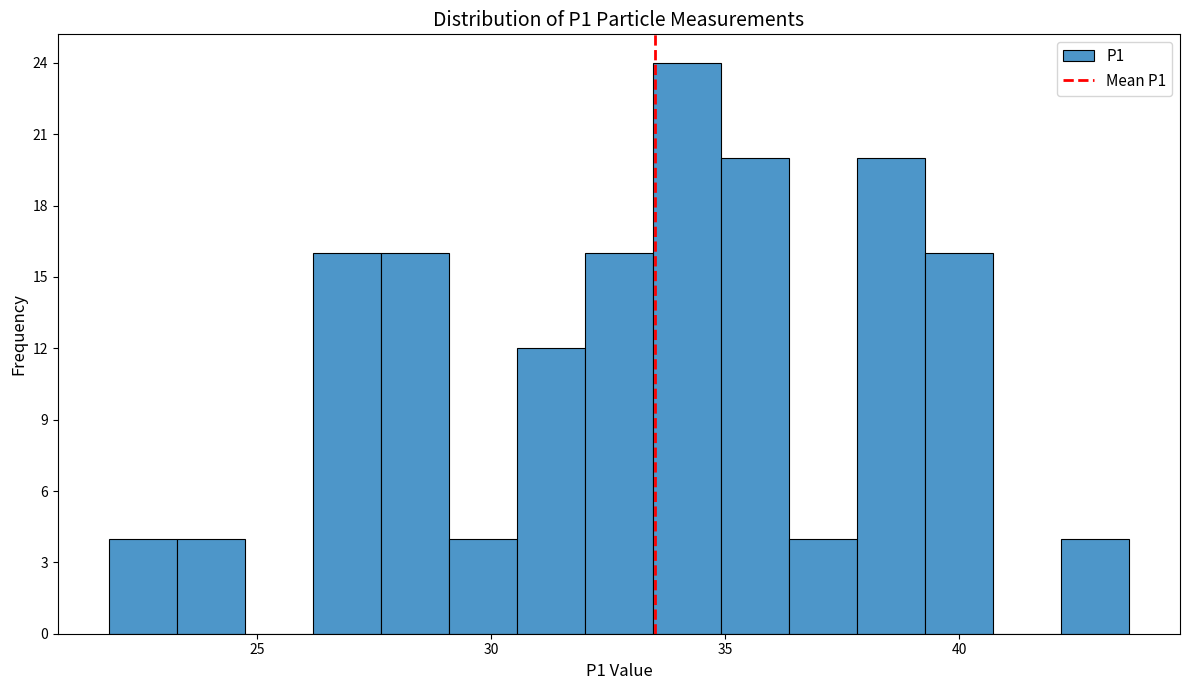

Read against the x-axis, roughly where is the centre of the tallest bar?

34.0